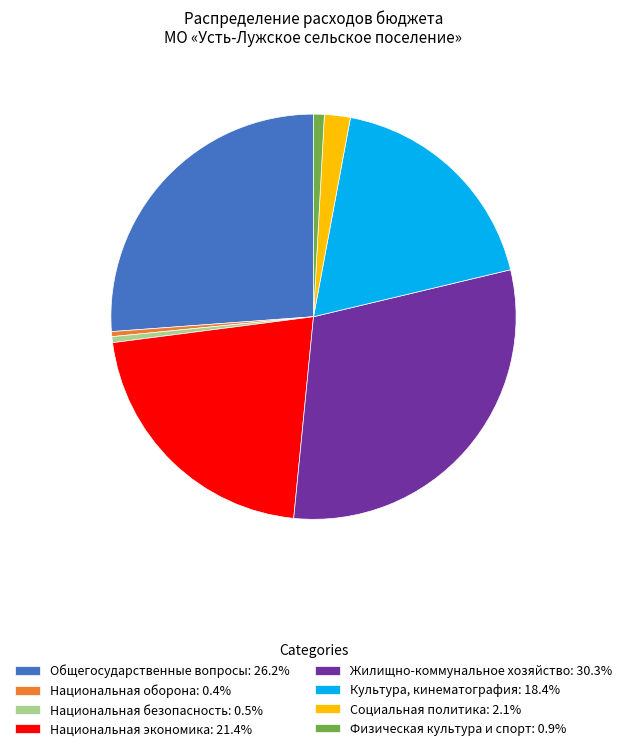

Approximately how many times larger is the value at Общегосударственные вопросы: 26.2% compared to Жилищно-коммунальное хозяйство: 30.3%?

0.9